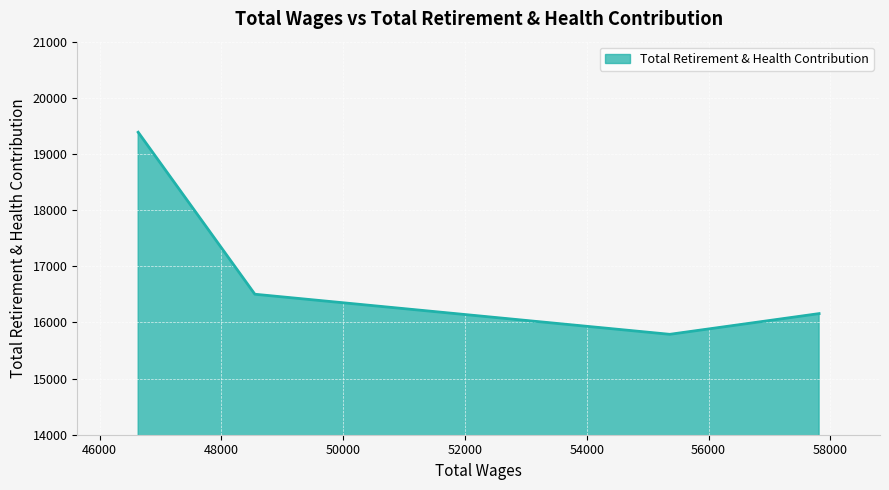

What is the maximum value shown in the chart?

19387